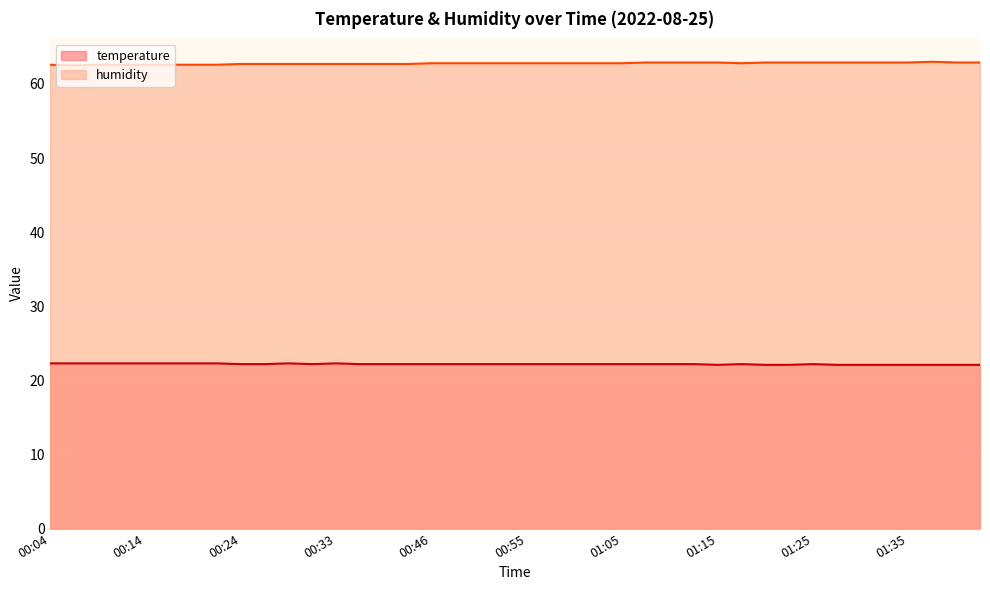

True or false: temperature has a value of 32.7 at 01:37.

False